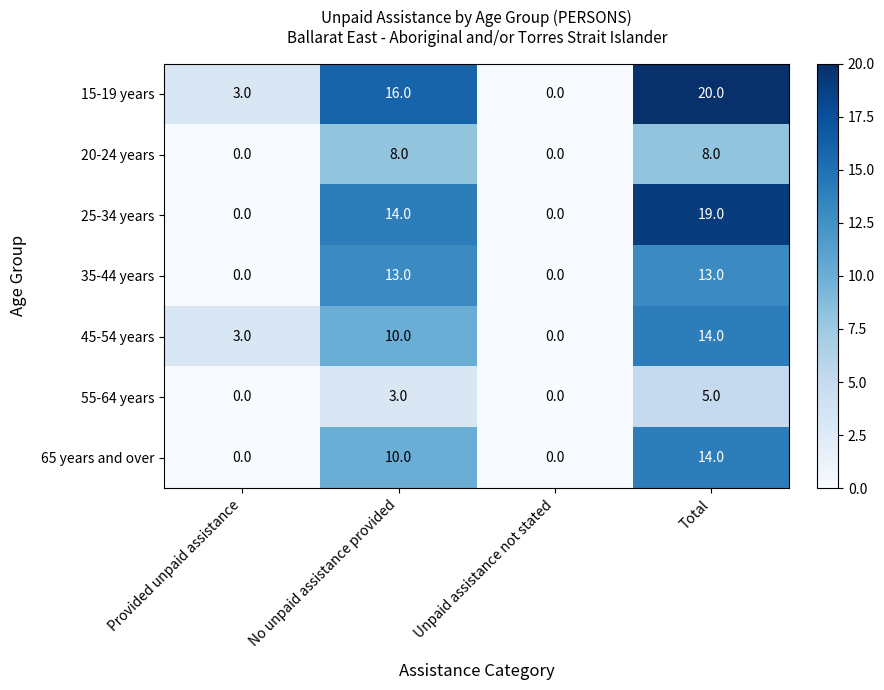

How many values in the 15-19 years series are below 16?

2